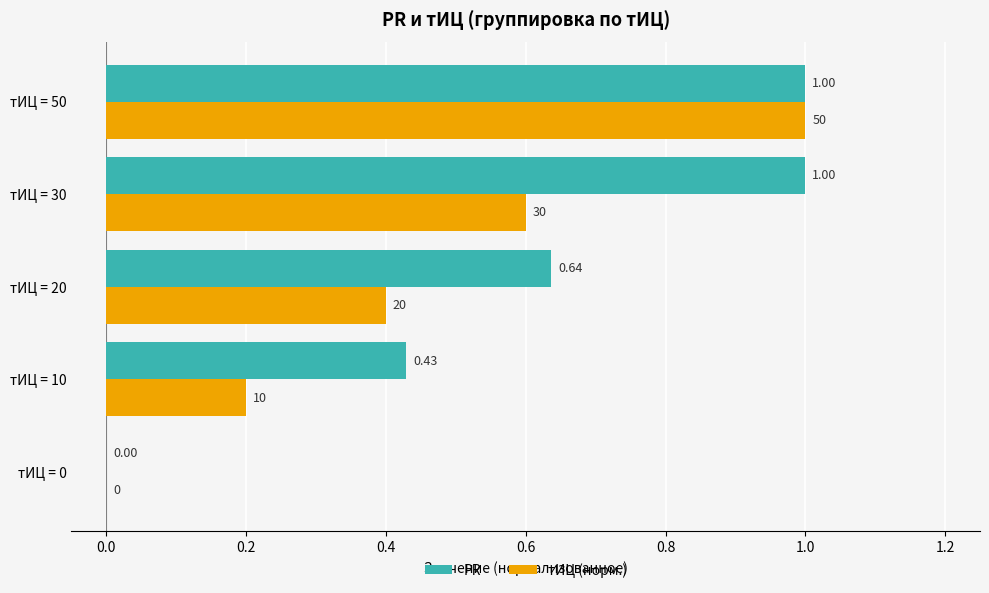

Between тИЦ = 10 and тИЦ = 20, which series saw the biggest shift?

PR